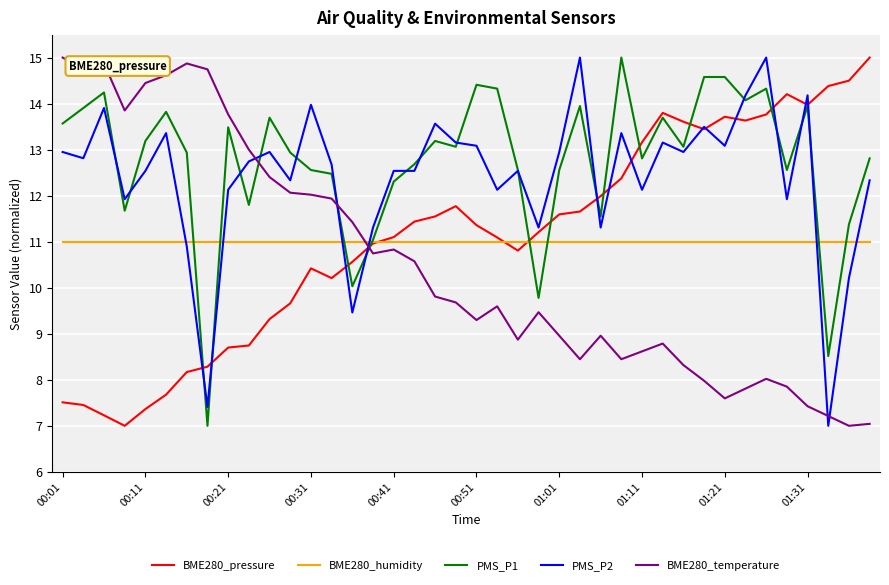

What is the lowest value of the BME280_pressure series?

7.0